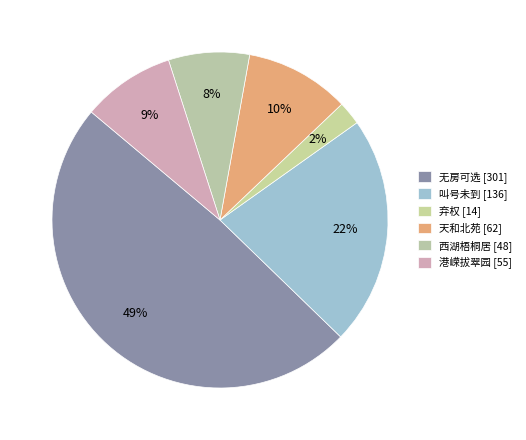

Count the number of slices in the pie.

6